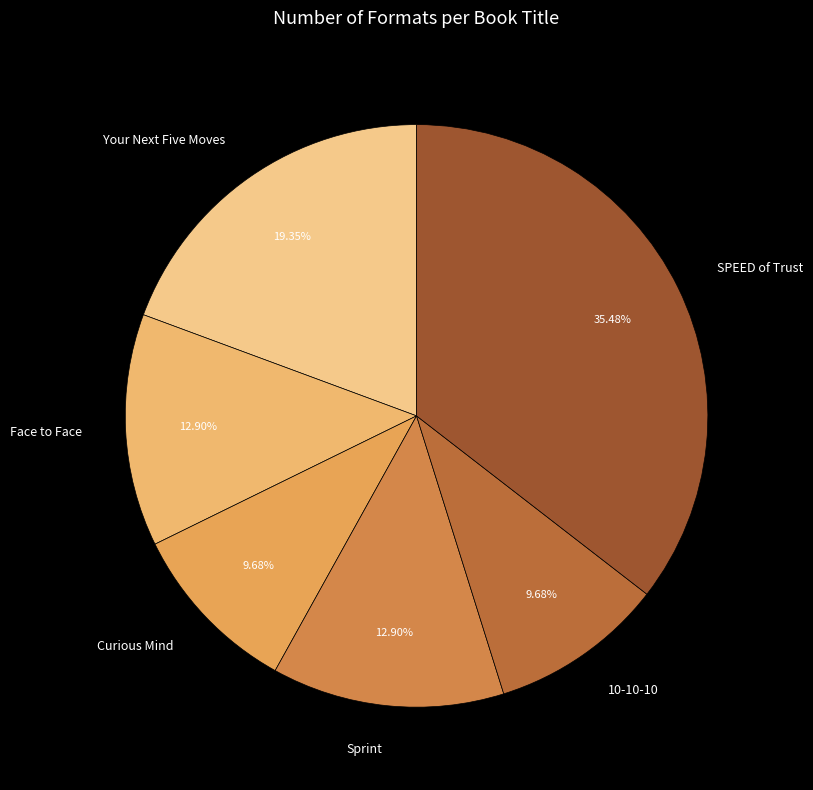

What percentage is NOT represented by Sprint?

87.1%